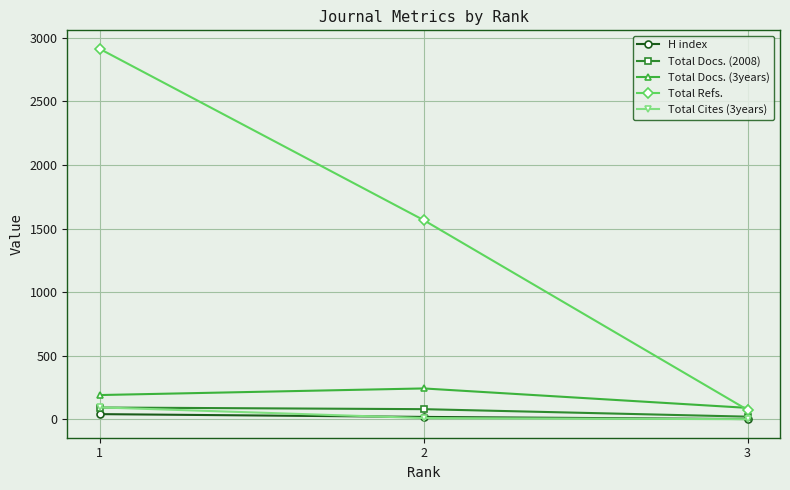

What is the average value of the Total Refs. series?

1518